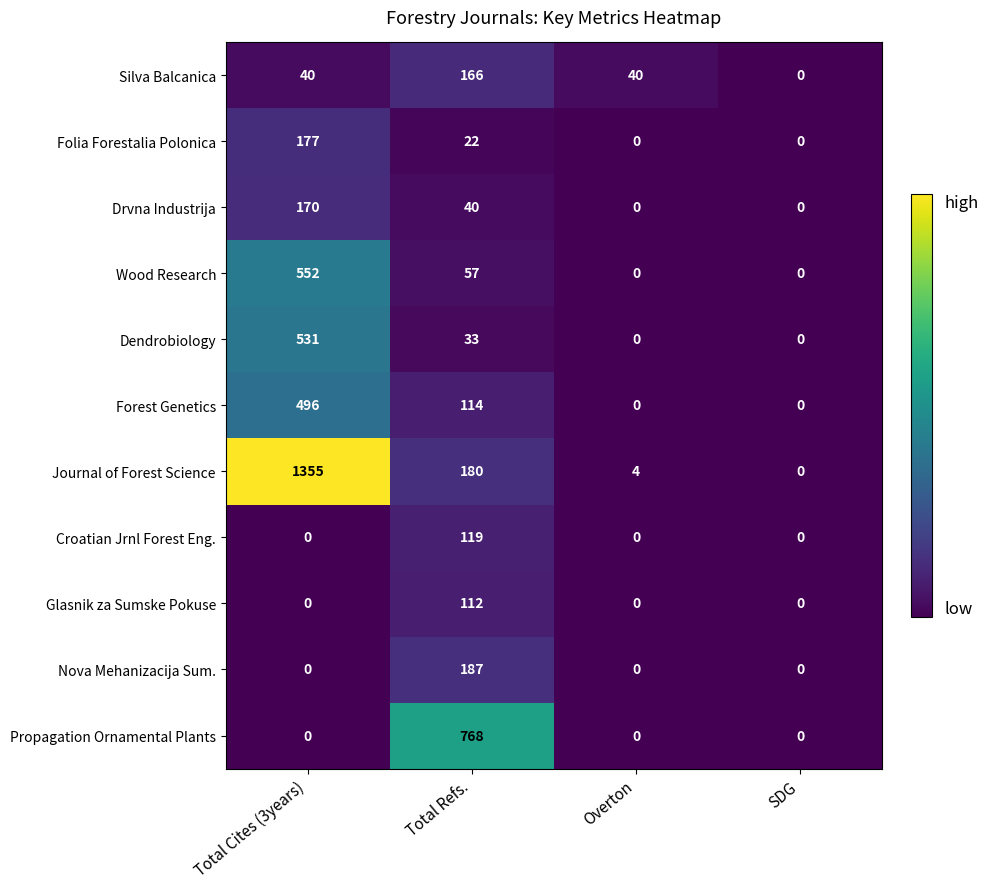

What is the difference between the Folia Forestalia Polonica values at Overton and Total Cites (3years)?

177